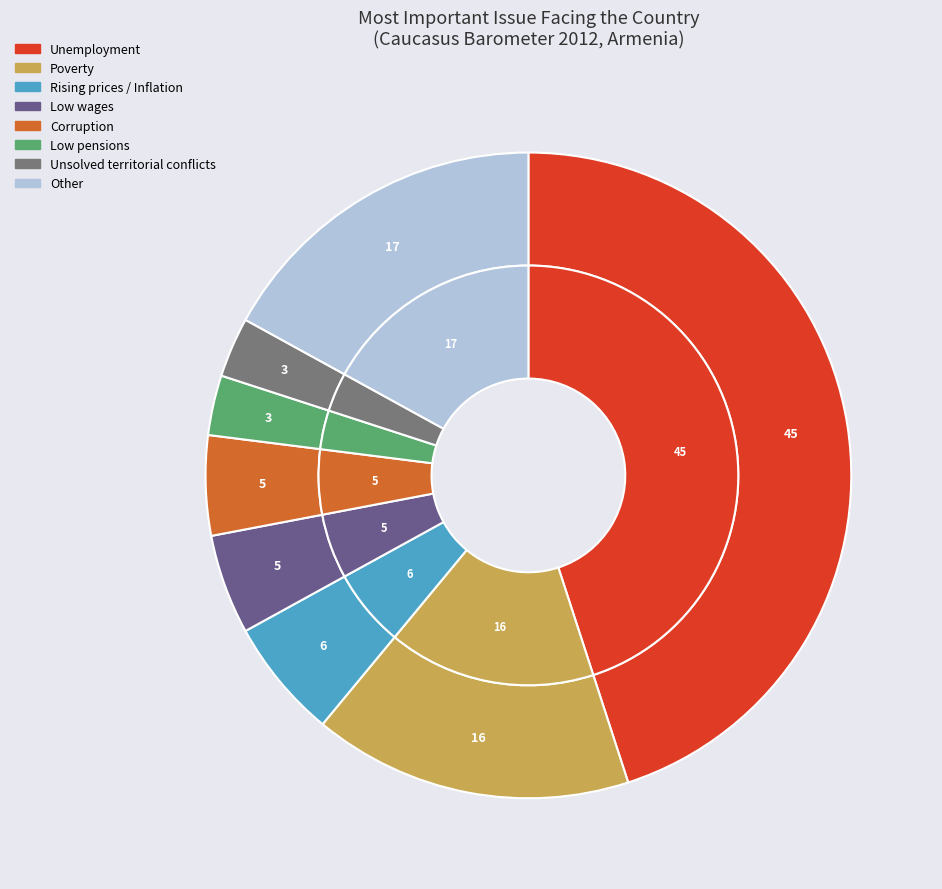

Combined, do Unemployment and Poverty account for over 50%?

Yes